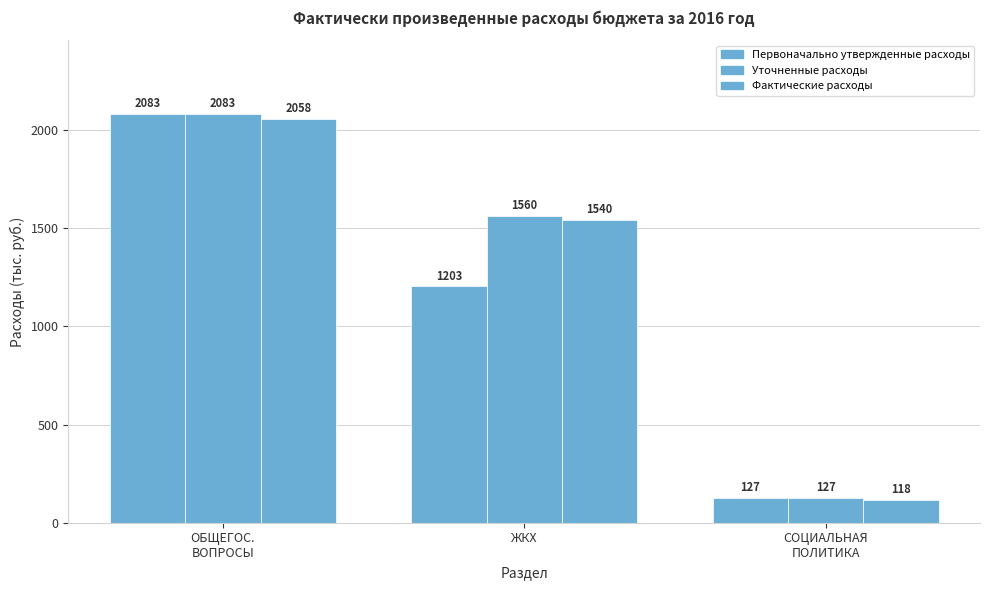

How many data points does each series have?

3